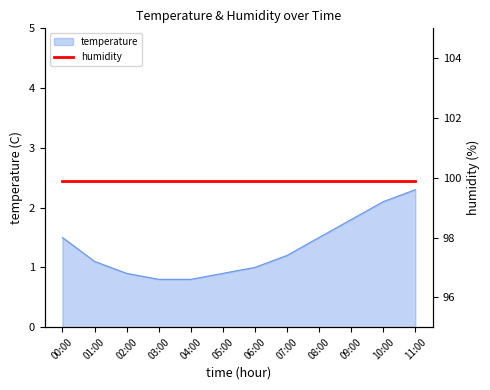

At which label is the value closest to 1?

06:00